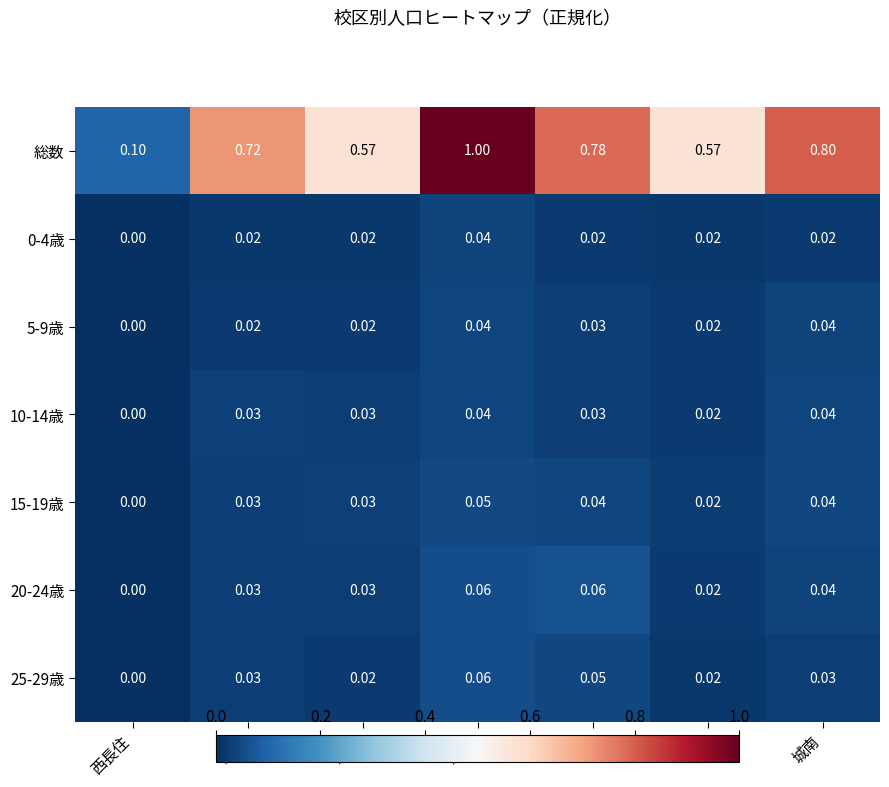

Between 別府 and 堤, which series saw the biggest shift?

総数